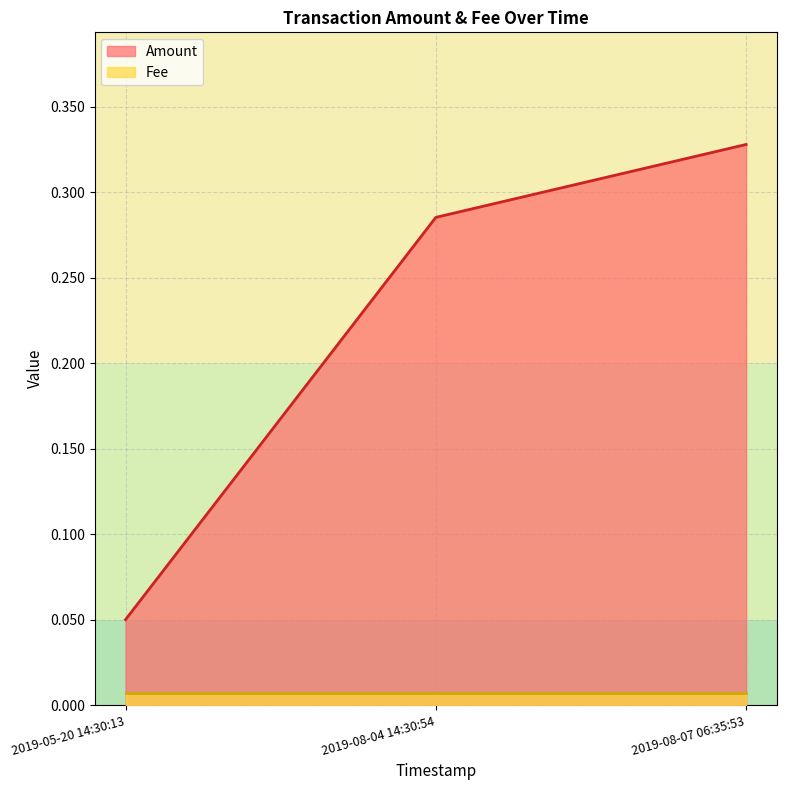

How many categories are shown in the chart?

3